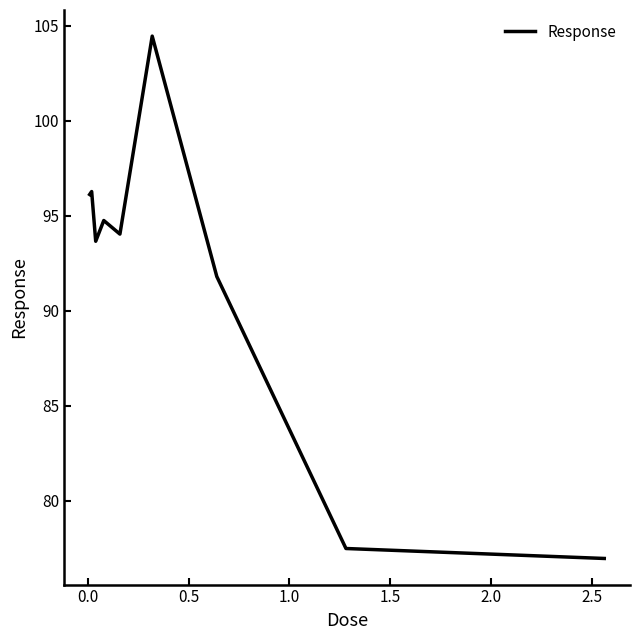

What is the difference between the maximum and minimum values?

27.5